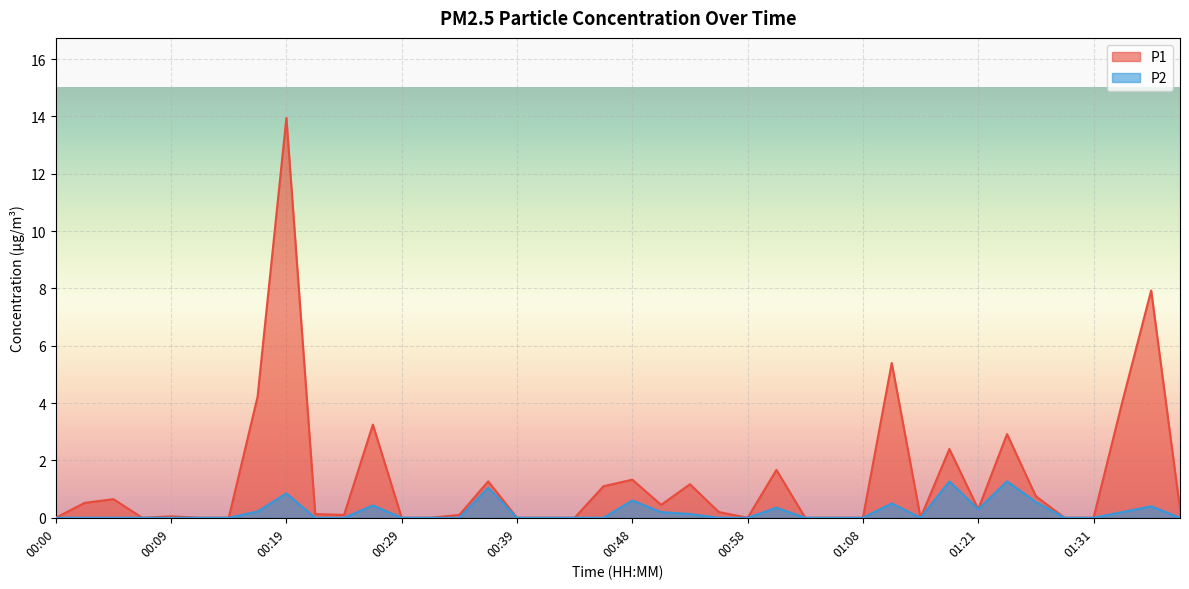

At which category does the chart reach its peak across all series?

00:19